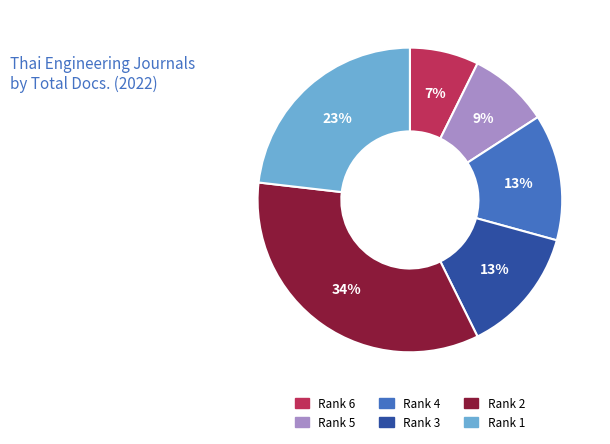

How many segments does this pie chart have?

6